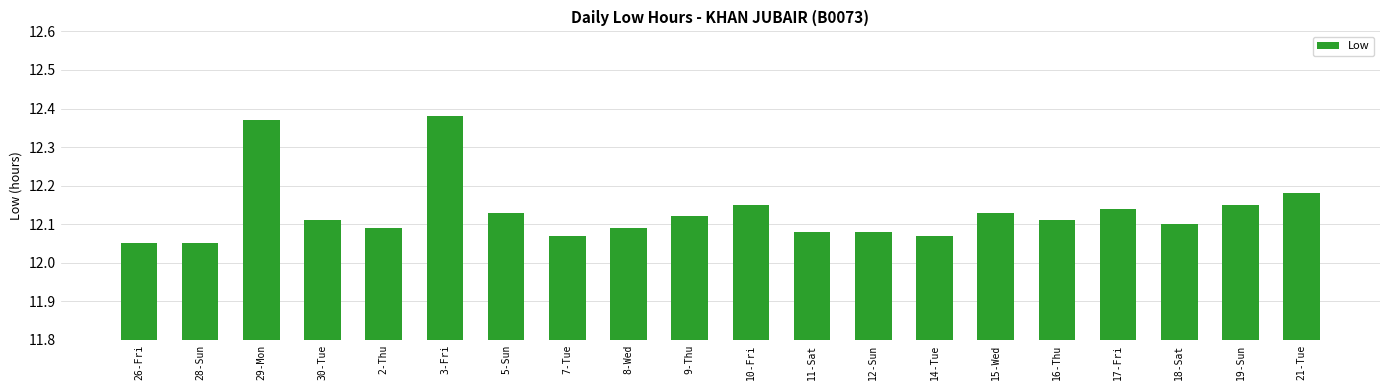

What is the difference between the maximum and second lowest values?

0.3